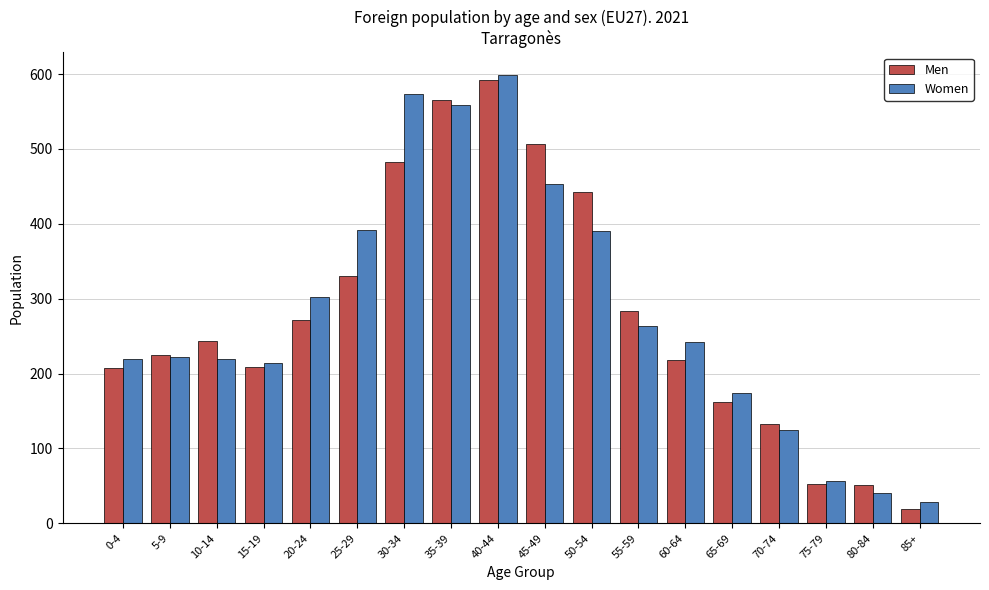

What is the label of the 16th bar from the right?

10-14